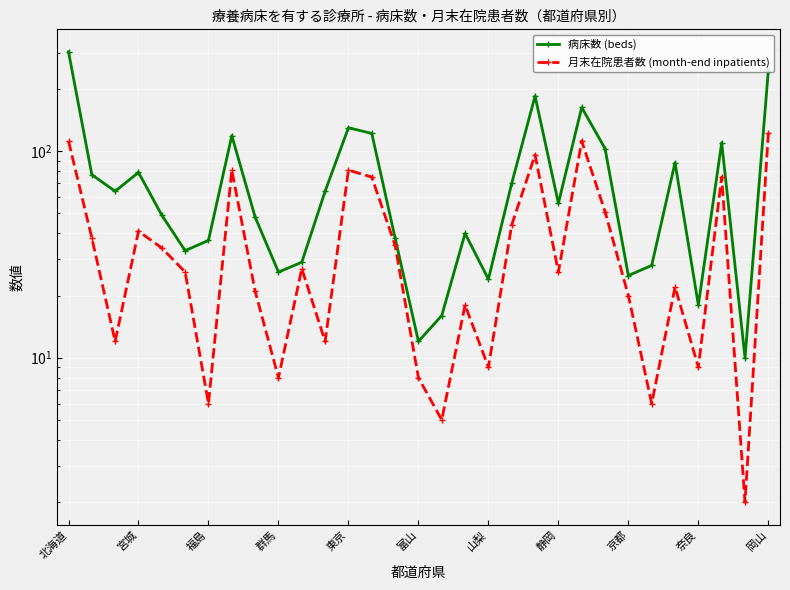

Is it true that 月末在院患者数 (month-end inpatients) equals 3 at 29?

False